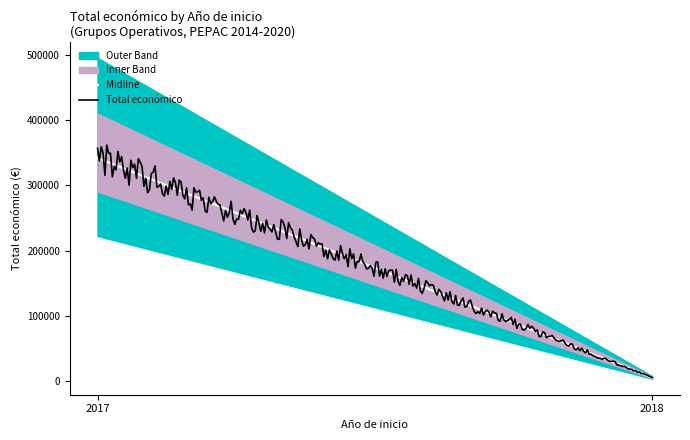

What is the change in value from 2018 to 2017?

-337318